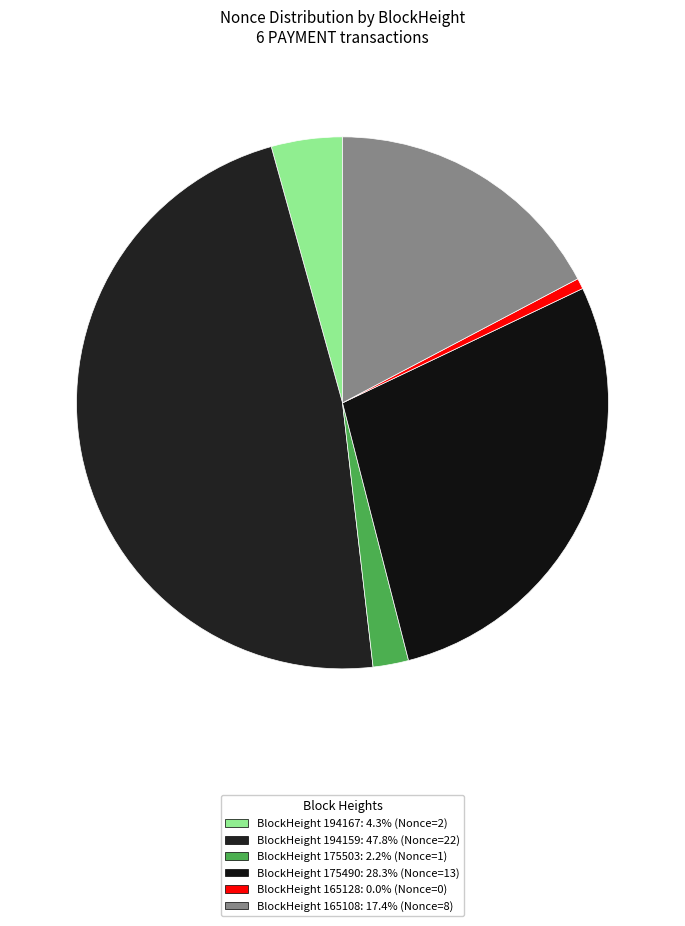

Is there a majority slice in this chart?

No